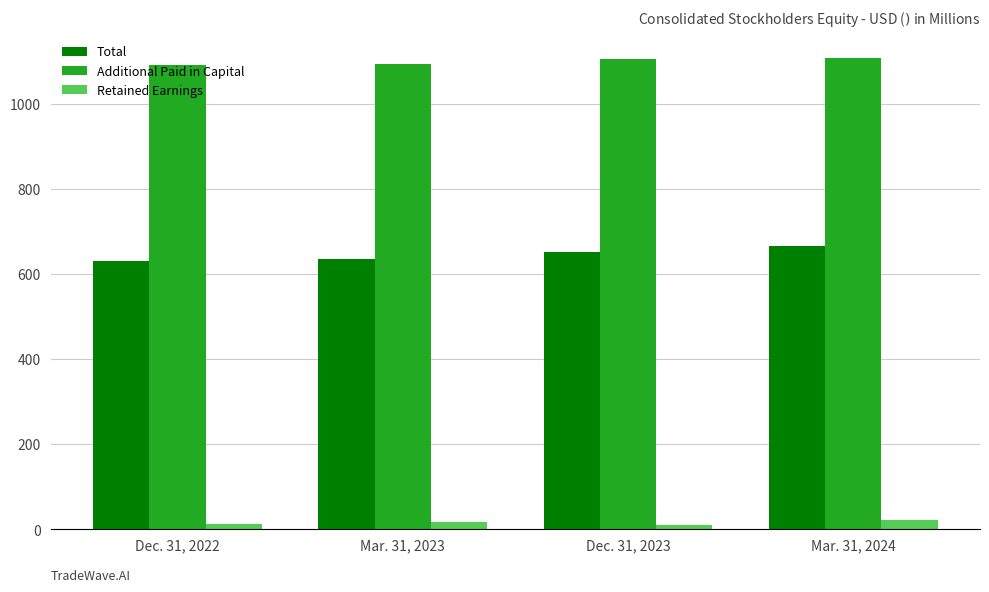

What is the maximum value for Additional Paid in Capital?

1107.5